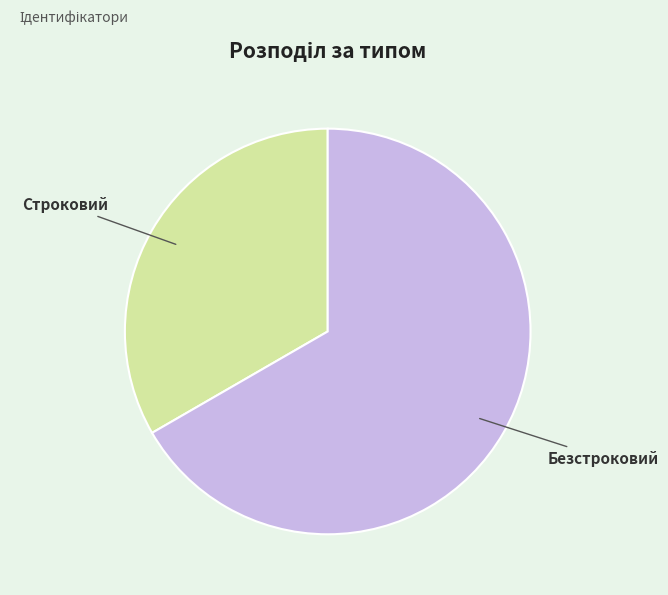

How many slices are in this pie chart?

2